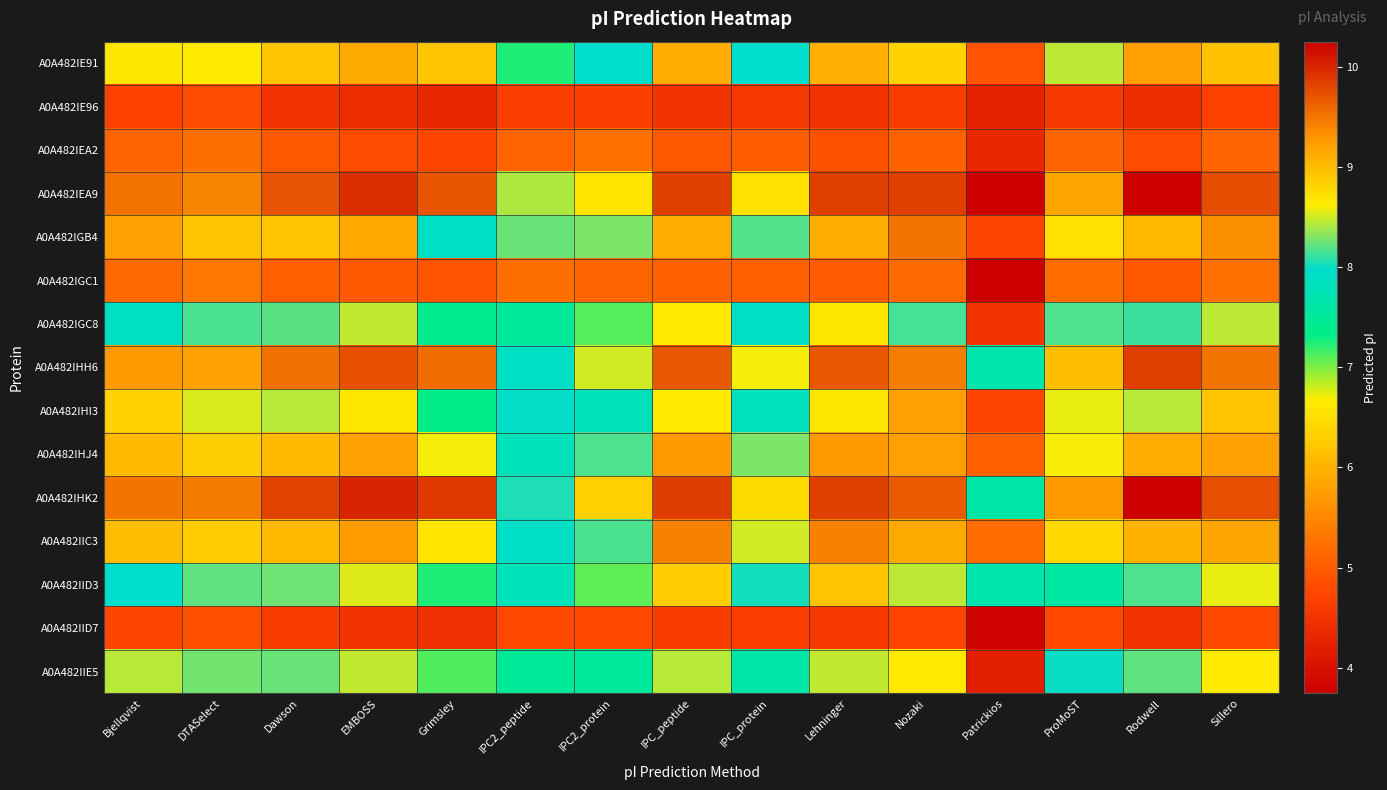

What is the total value across all series at Patrickios?

82.6